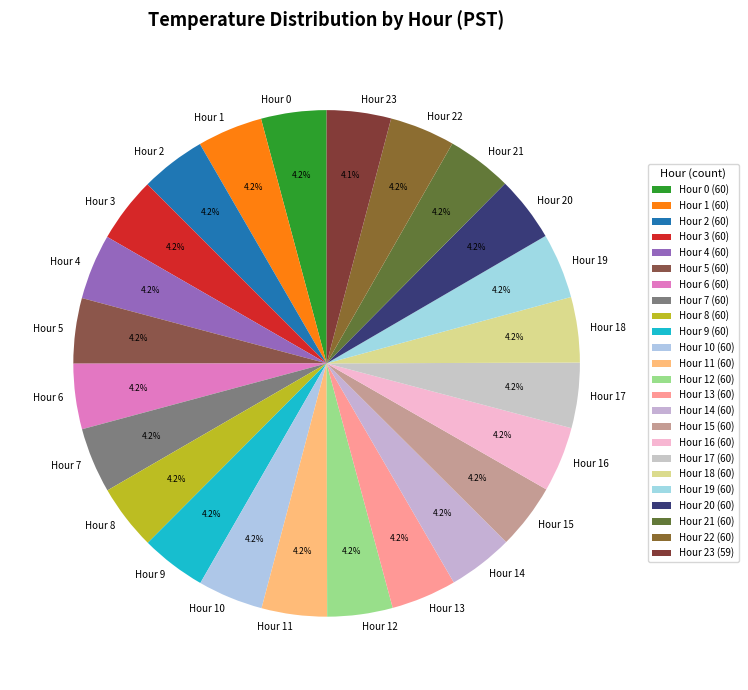

Approximately how many times larger is the value at Hour 8 compared to Hour 10?

1.0